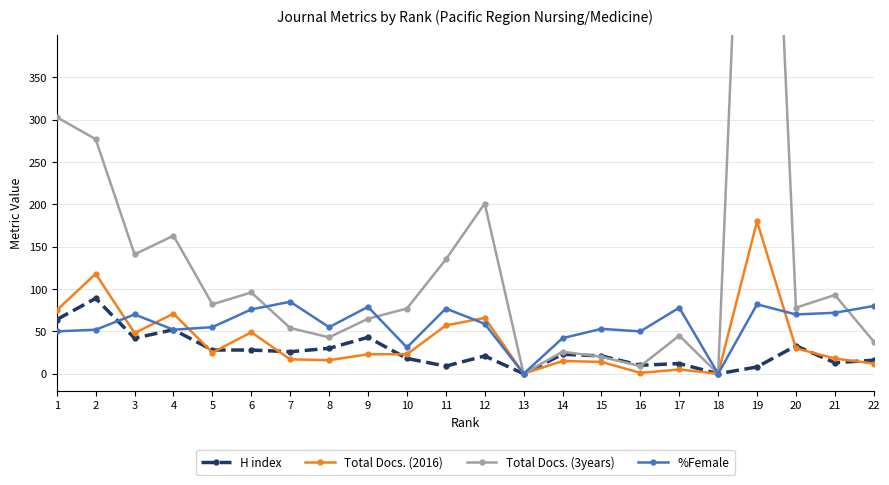

Reading left to right, extract all data points from this chart.

H index: 64	89	42	52	28	28	26	30	43	18	9	21	0	23	21	10	12	0	8	33	13	16
Total Docs. (2016): 75	118	48	71	25	49	17	16	23	23	57	66	0	15	14	1	5	0	180	30	18	12
Total Docs. (3years): 303	277	141	163	82	96	54	43	65	77	135	201	0	26	20	9	45	0	1103	78	93	38
%Female: 50	52	70	52	55	76	85	55	79	31	77	59	0	42	53	50	78	0	82	70	72	80